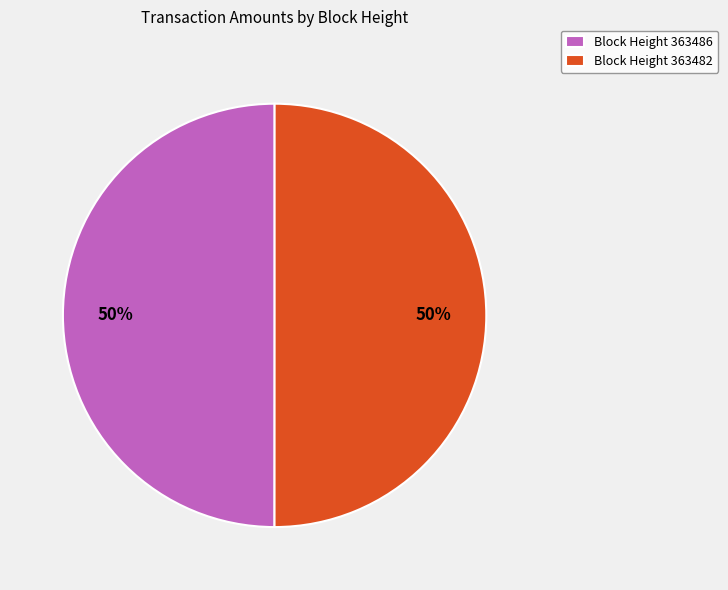

What is the ratio of the value at Block Height 363486 to the value at Block Height 363482?

1.0